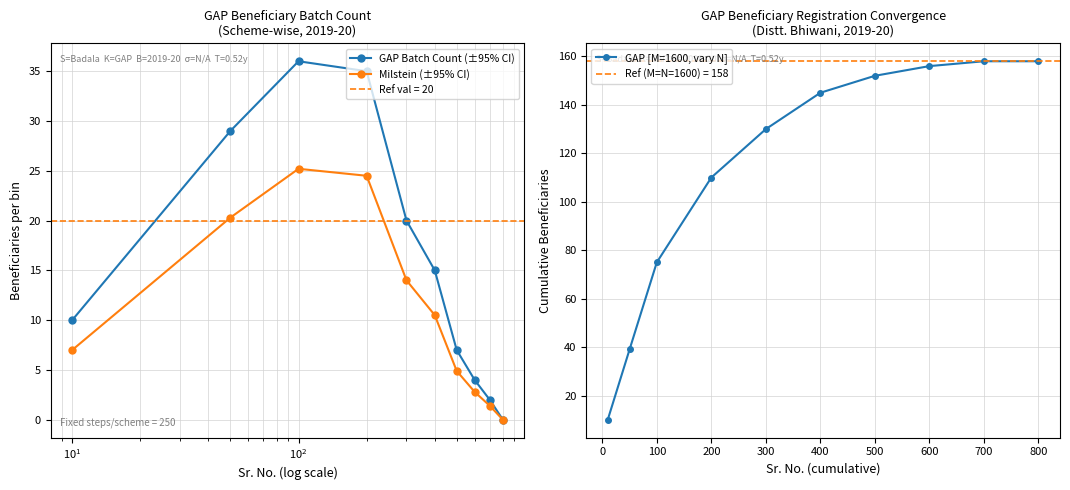

True or false: GAP Batch Count (±95% CI) and GAP [M=1600, vary N] cross at least once.

False